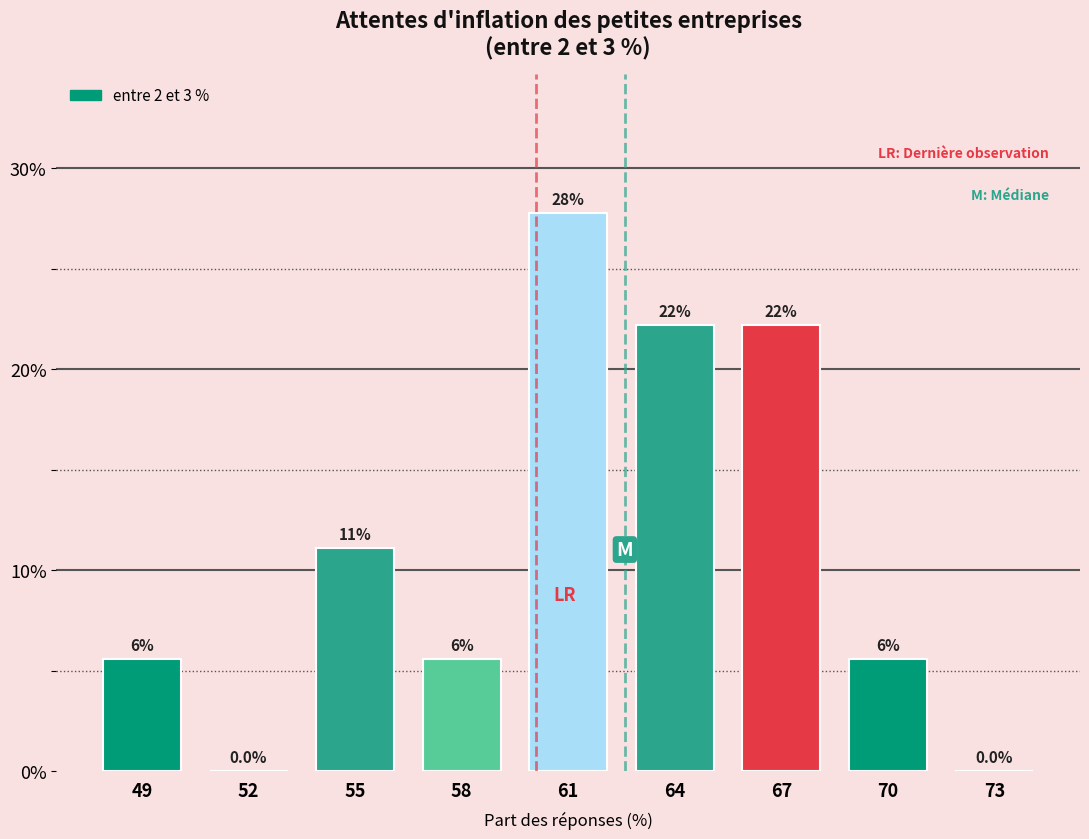

Are the bars horizontal?

No